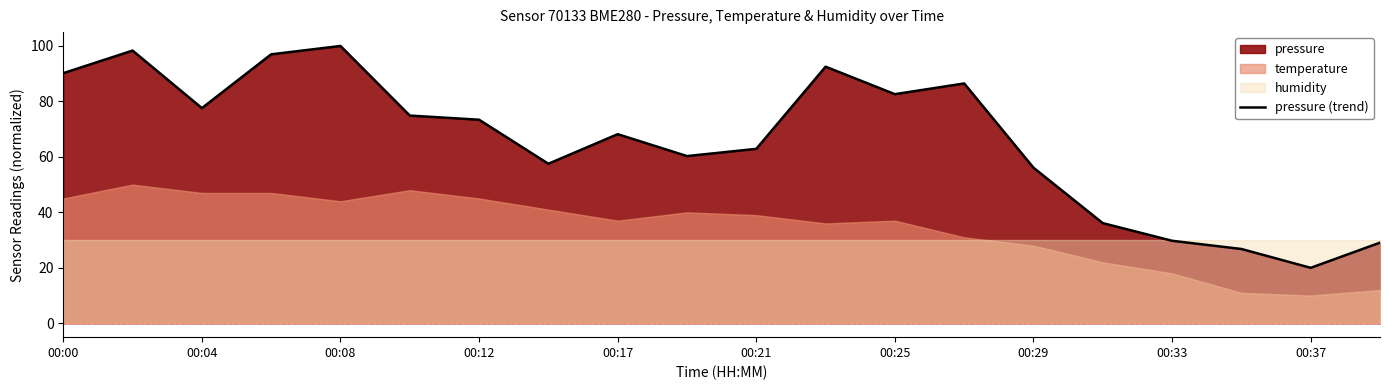

The value of pressure (trend) at 00:25 is 82.6. True or false?

True